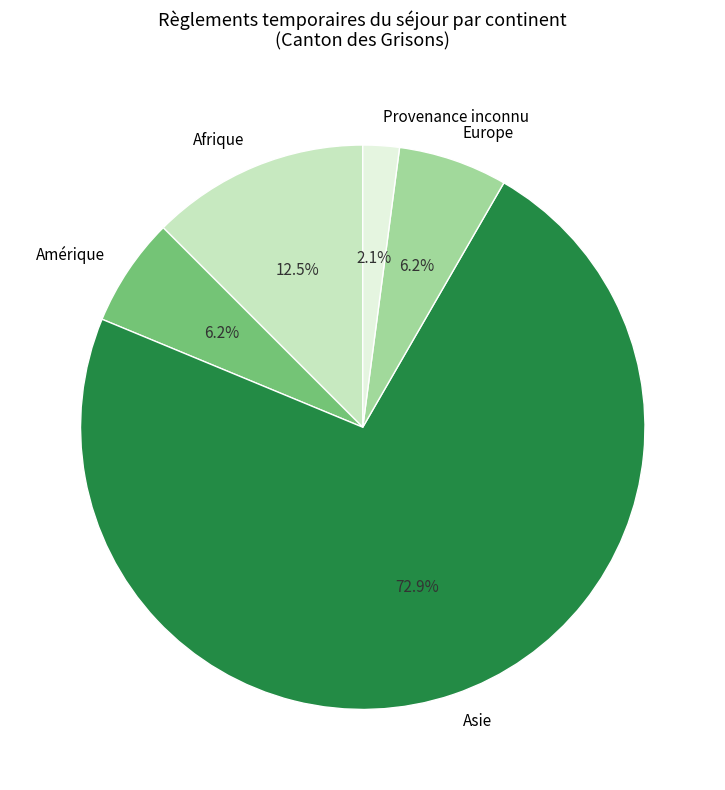

What is the ratio of the value at Asie to the value at Afrique?

5.8